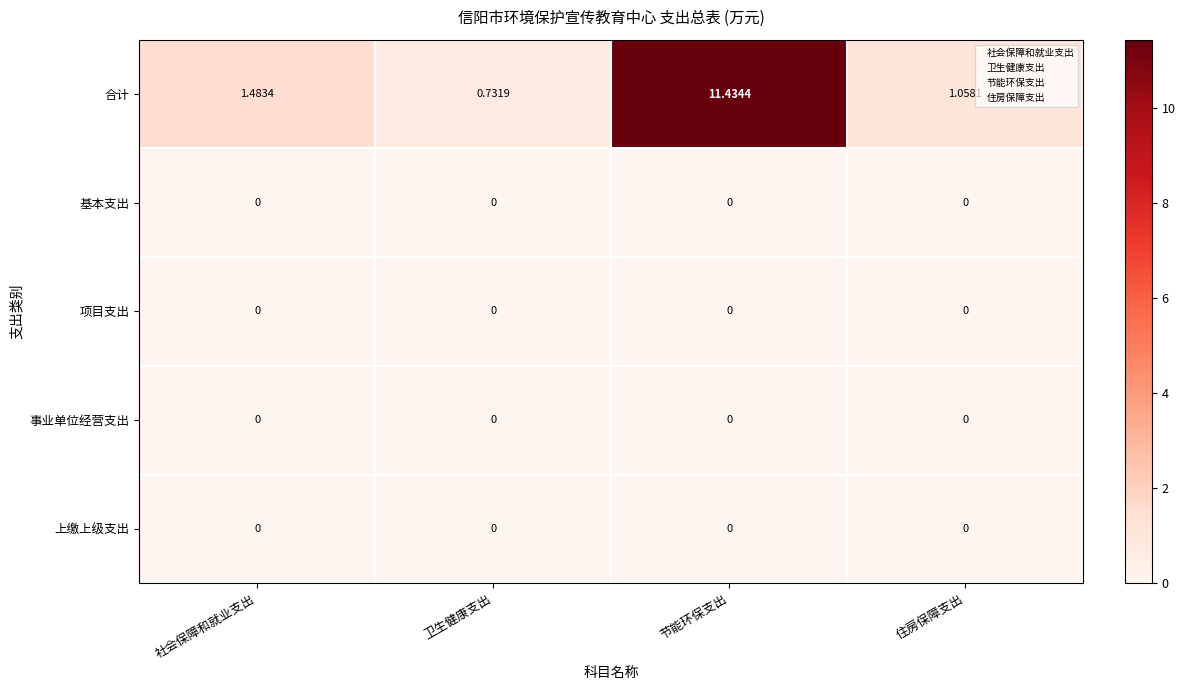

Which series has the largest total across all categories?

合计